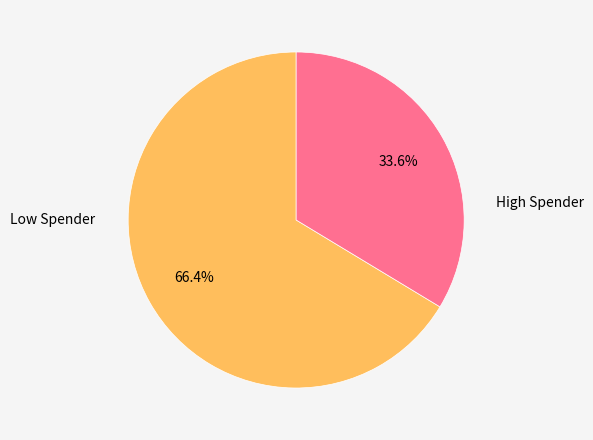

Count the number of slices in the pie.

2